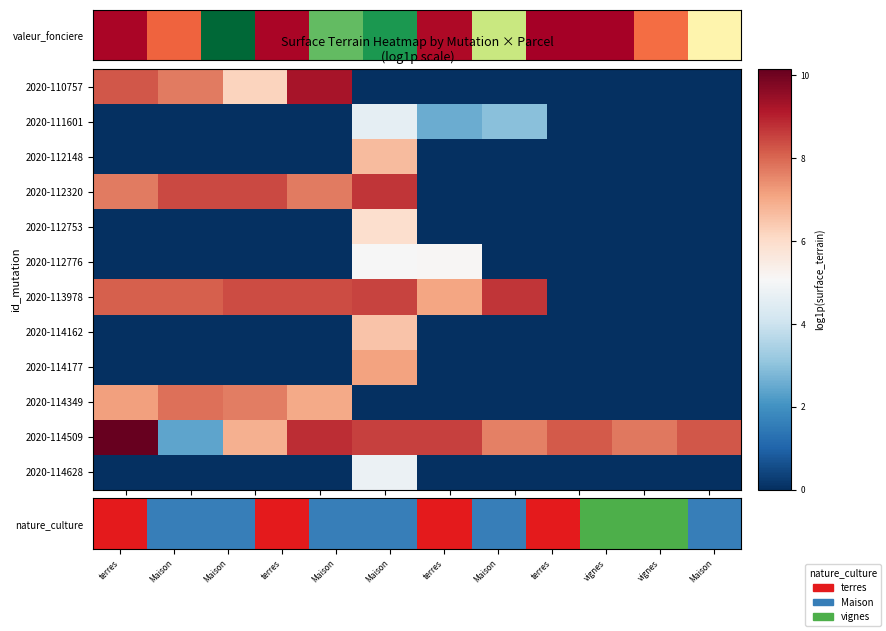

At which category does the chart reach its peak across all series?

parcel_1